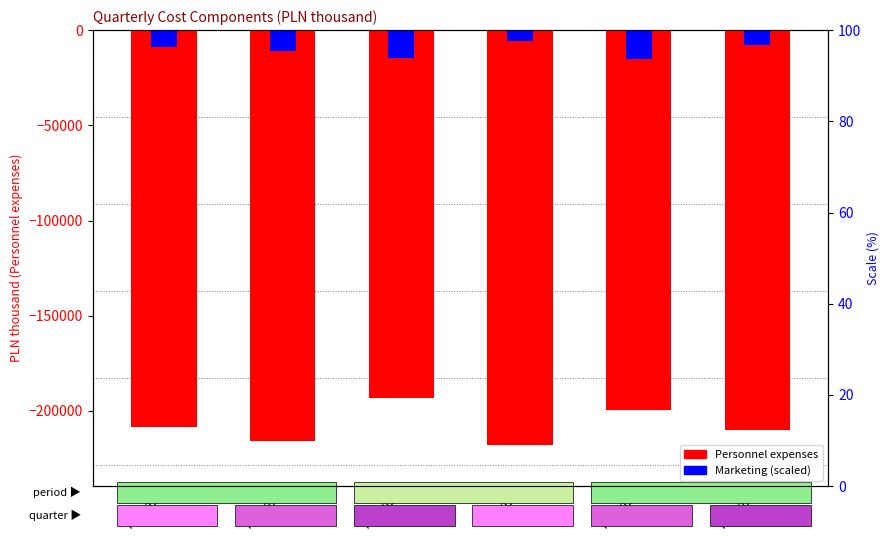

Is the value of Marketing (scaled) at IVQ 2017 greater than the value of Personnel expenses (PLN thou.) at IIQ 2015?

Yes